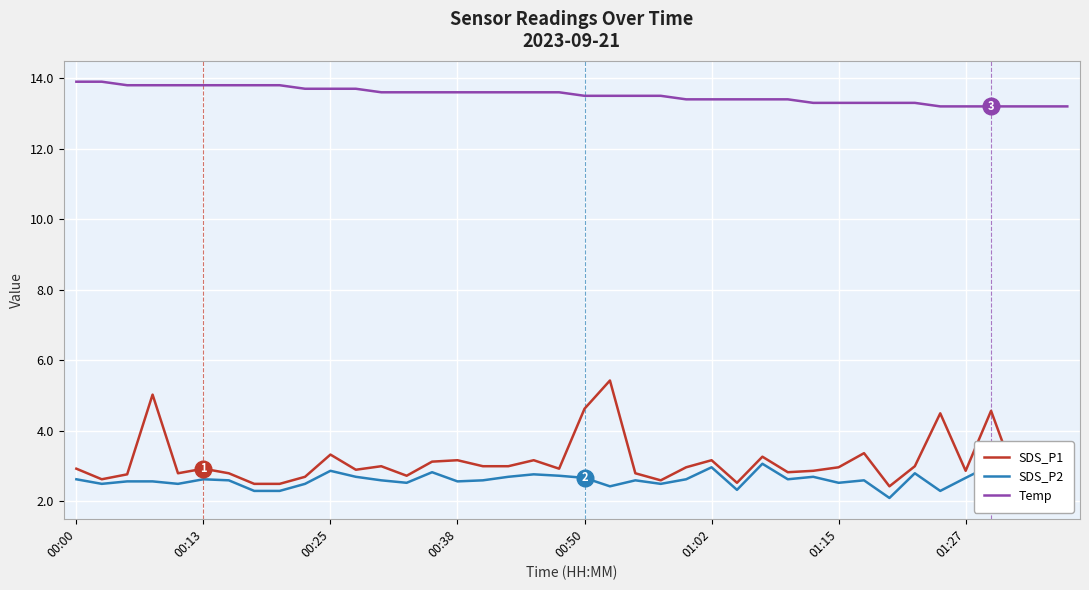

List the series in order of their peak value, highest first.

Temp, SDS_P1, SDS_P2